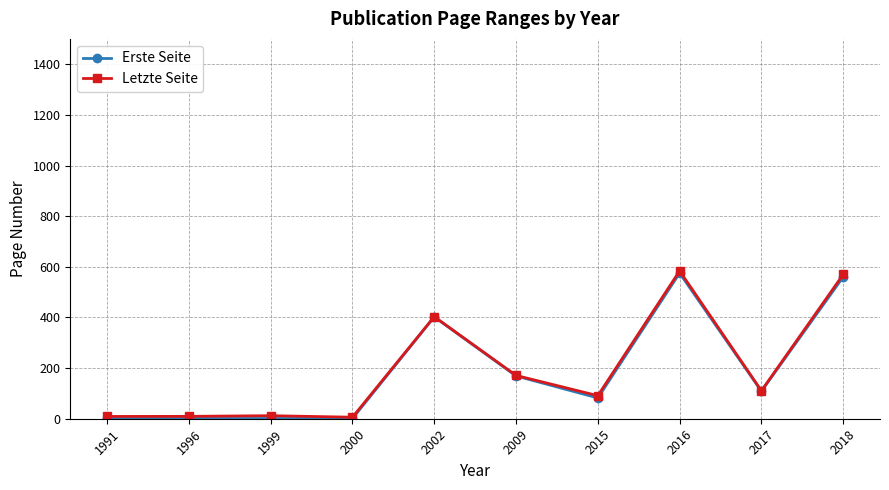

Is the value of Erste Seite at 1996 greater than the value of Letzte Seite at 2009?

No